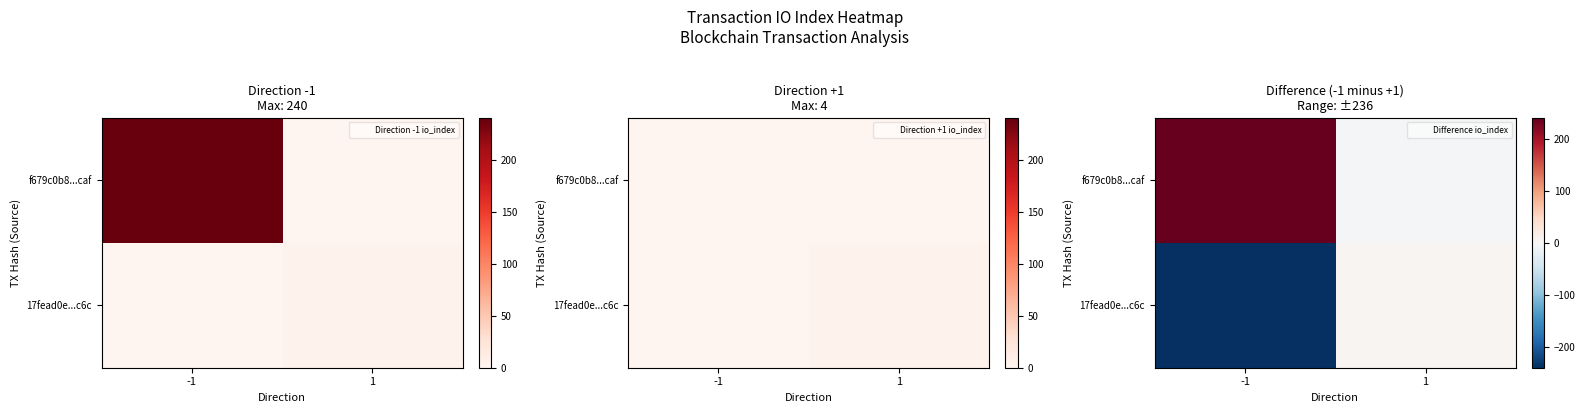

Which has a higher value, 1 or -1?

-1